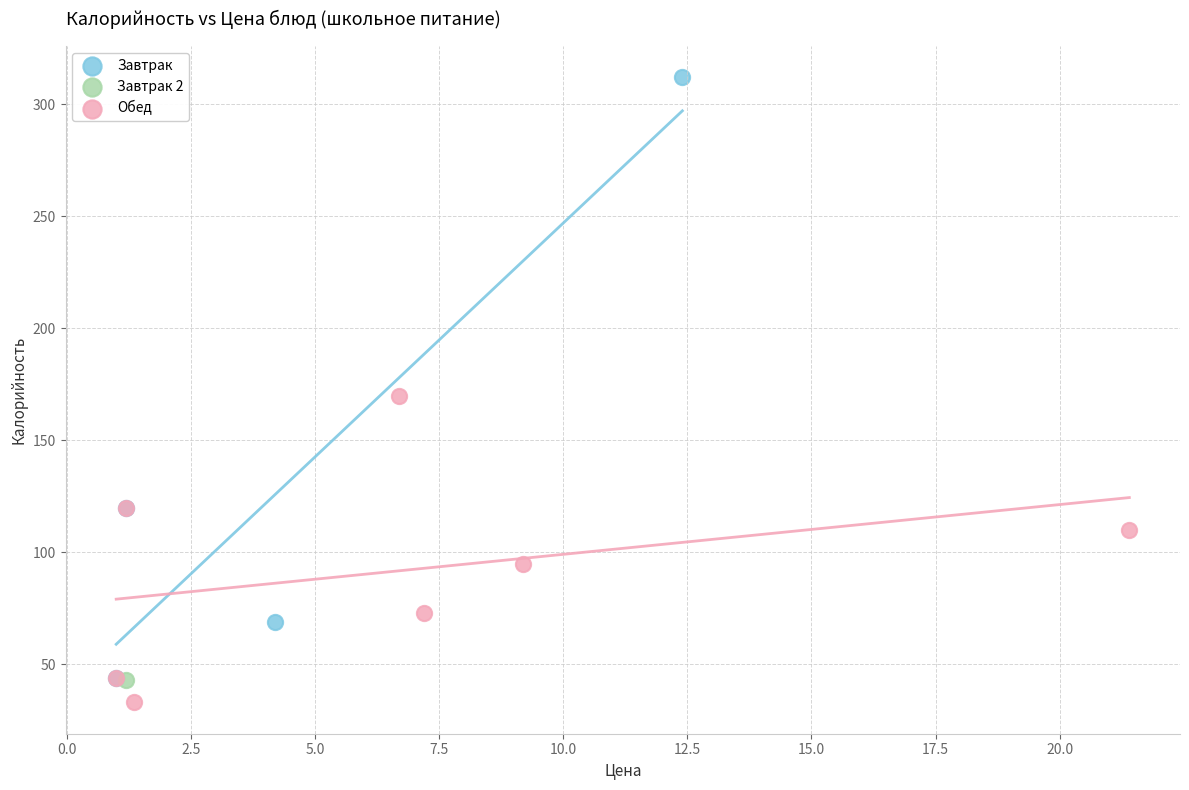

What are all the series names shown in the legend?

Завтрак, Завтрак 2, Обед